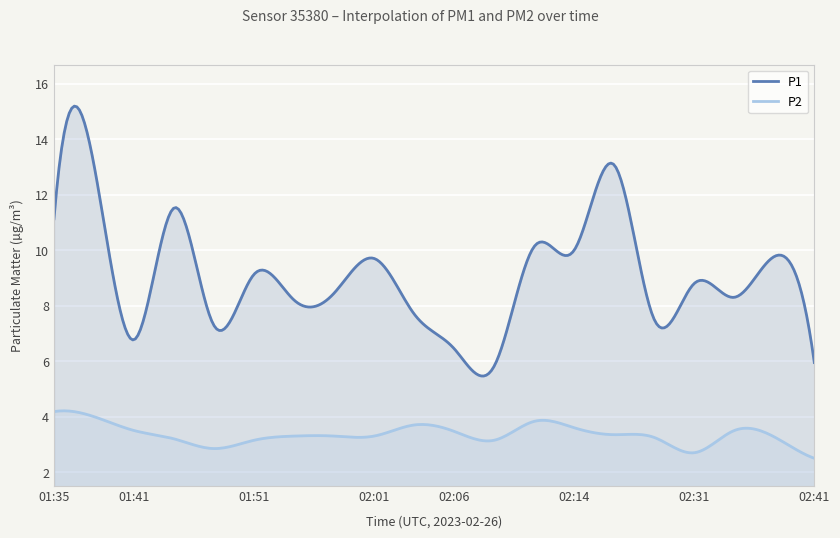

Which series changed the most between 01:35 and 02:34?

P1